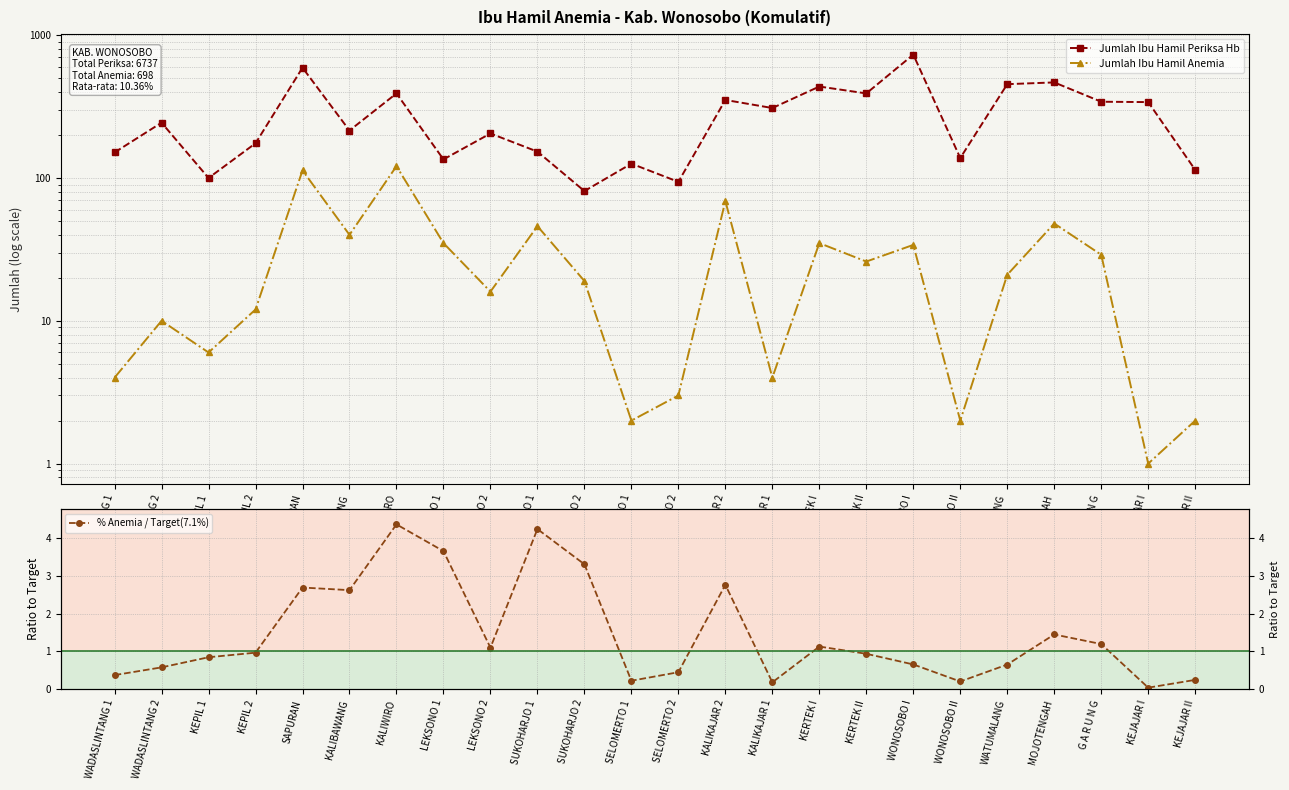

How many distinct data groups are displayed?

3